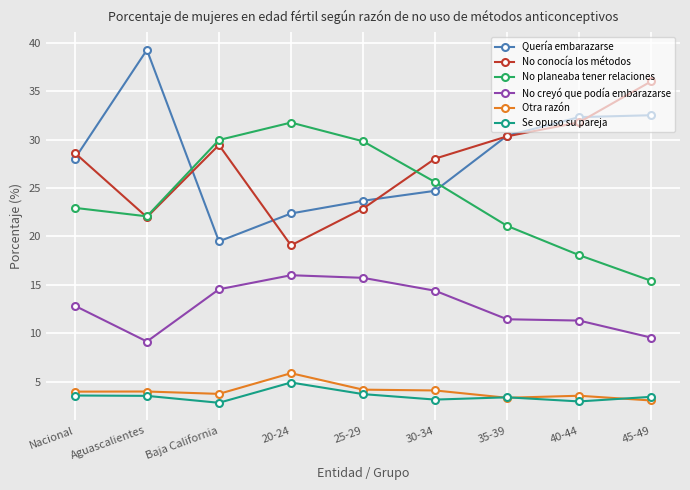

At which category does the chart reach its peak across all series?

Aguascalientes